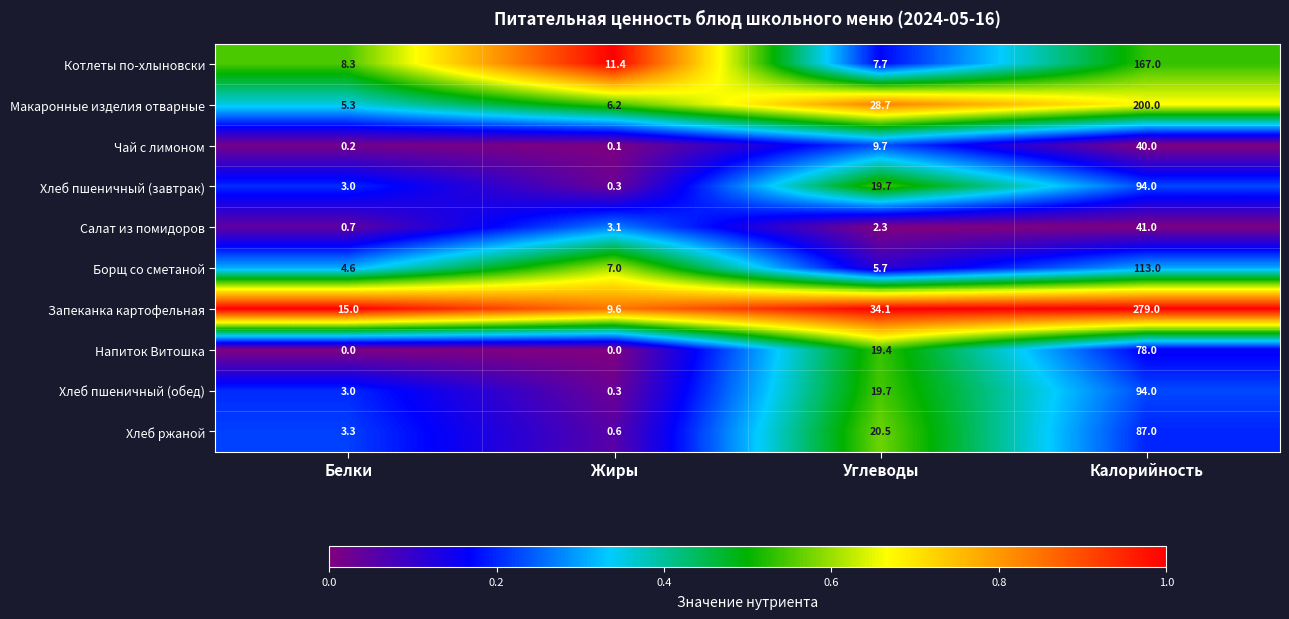

True or false: Салат из помидоров has a value of 71.0 at Калорийность.

False